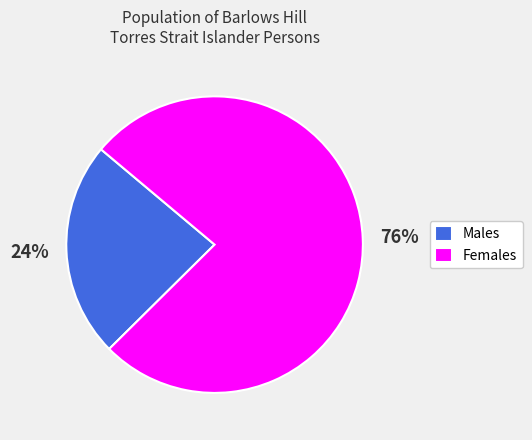

What percentage is the Males slice, to the nearest percent?

24%